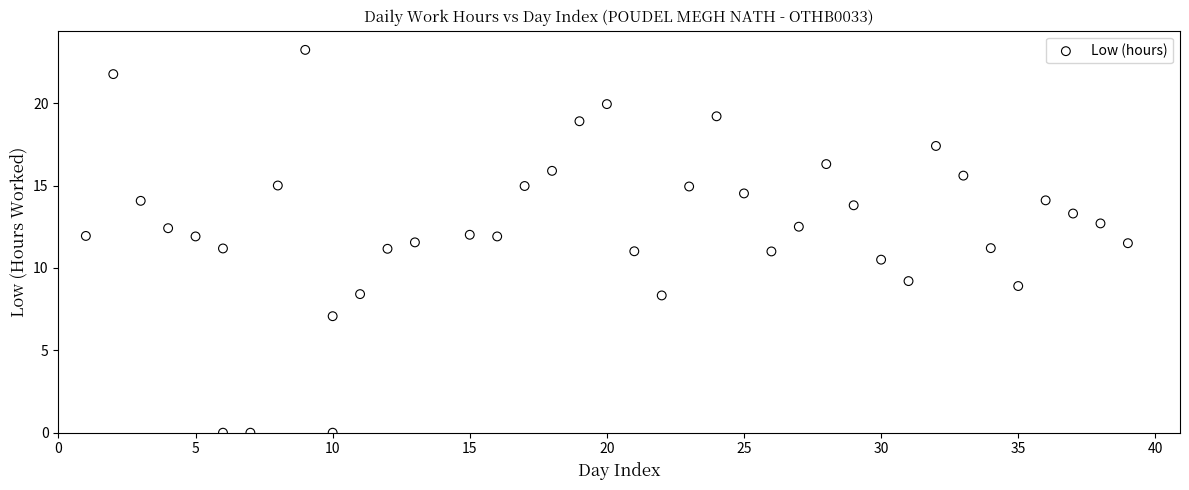

What is the range of X values (max minus min)?

38.0